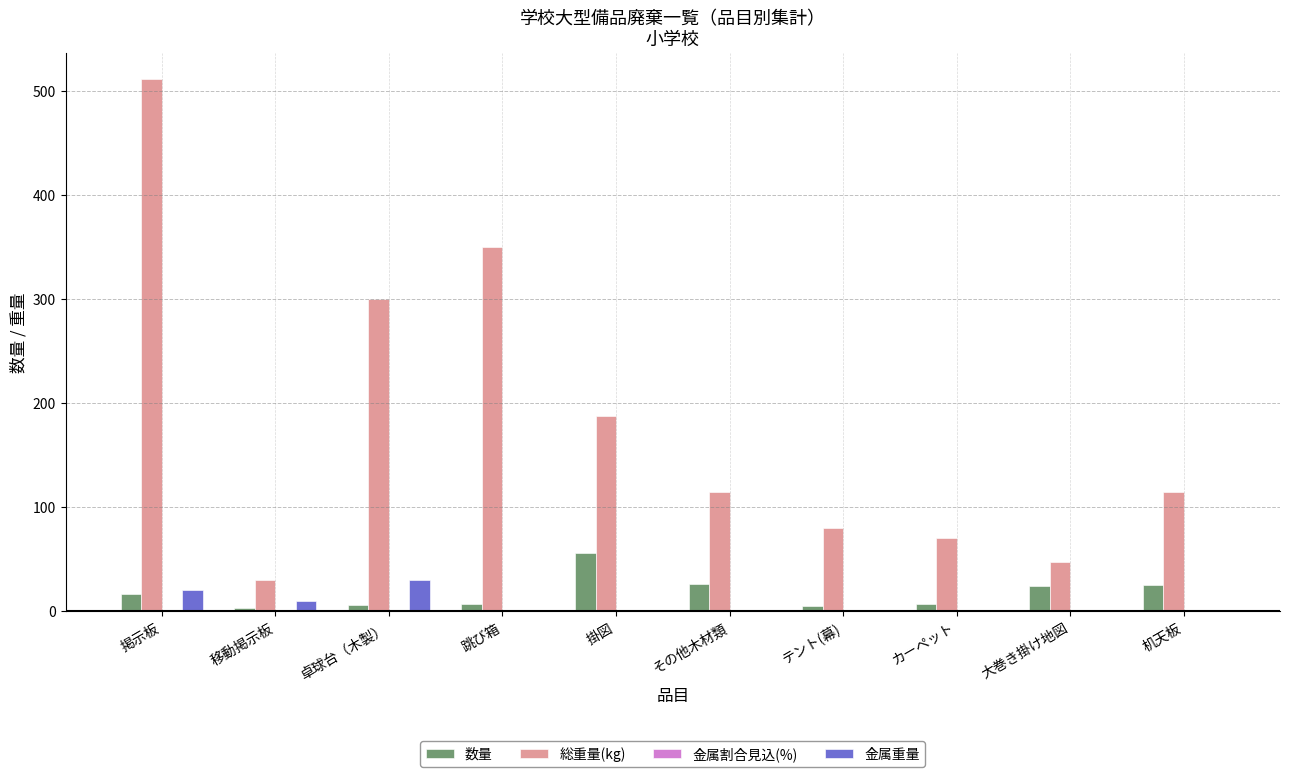

At which category is the sum across all series the highest?

掲示板